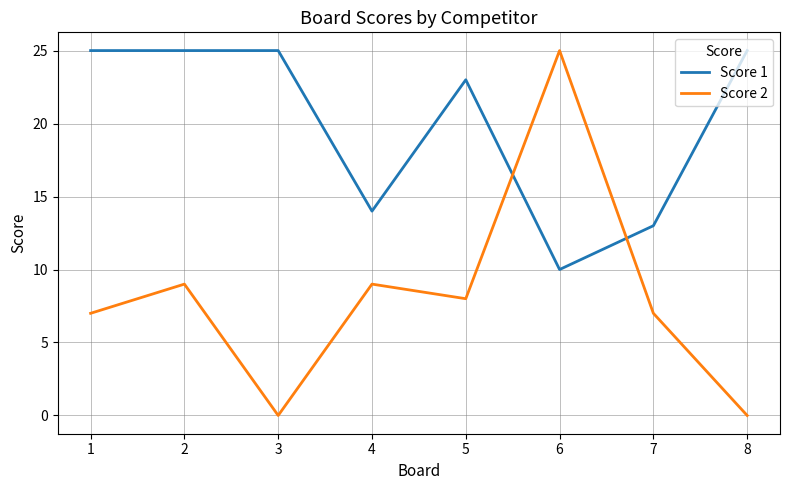

Rank the series by their average value, from highest to lowest.

Score 1, Score 2